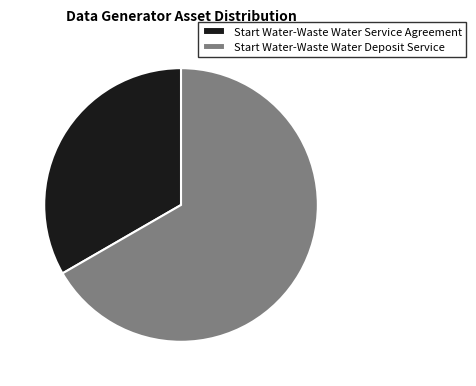

Rank the categories by value from highest to lowest.

Start Water-Waste Water Deposit Service, Start Water-Waste Water Service Agreement